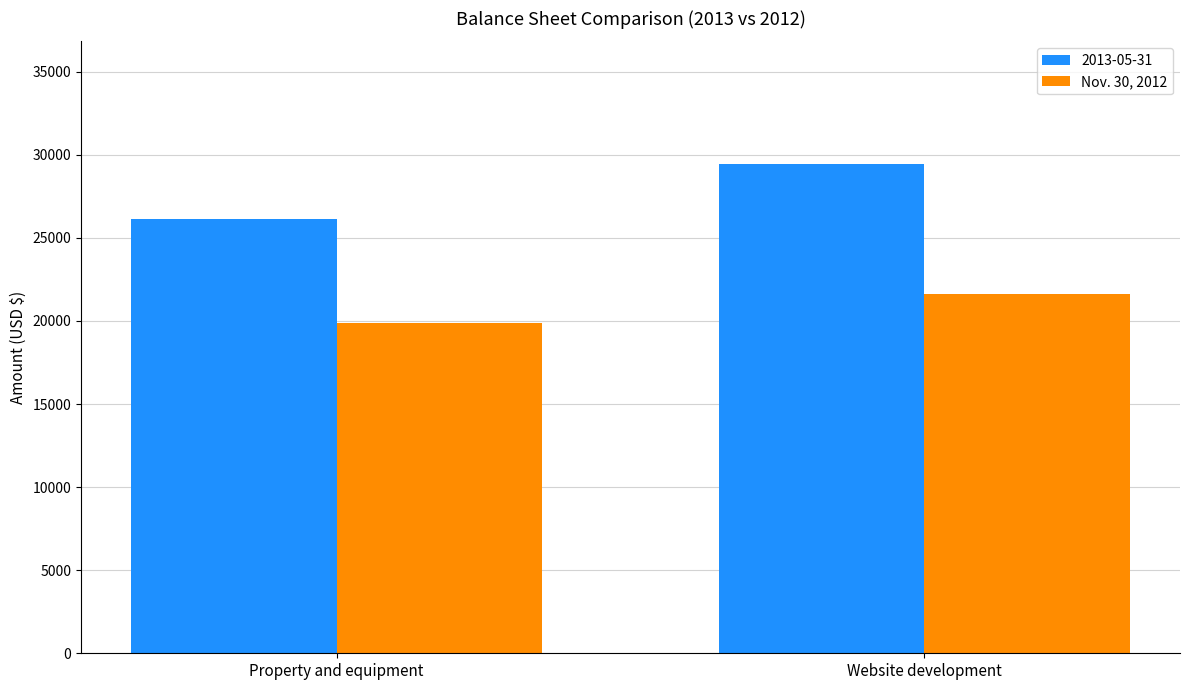

List the labels in order of Nov. 30, 2012 value, largest first.

Website development, Property and equipment